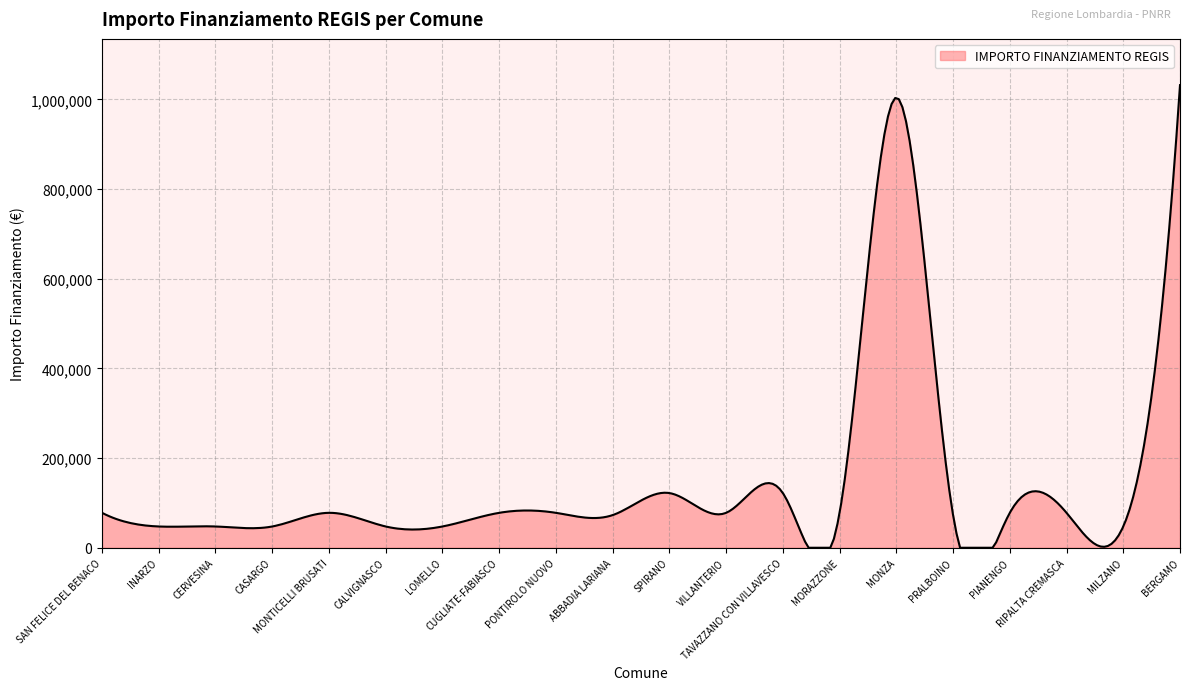

What is the greatest value displayed?

1031574.0